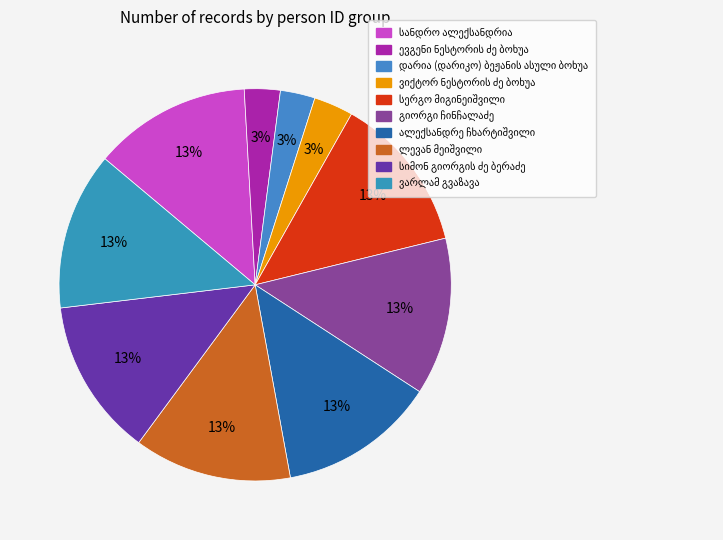

How many slices are in this pie chart?

10